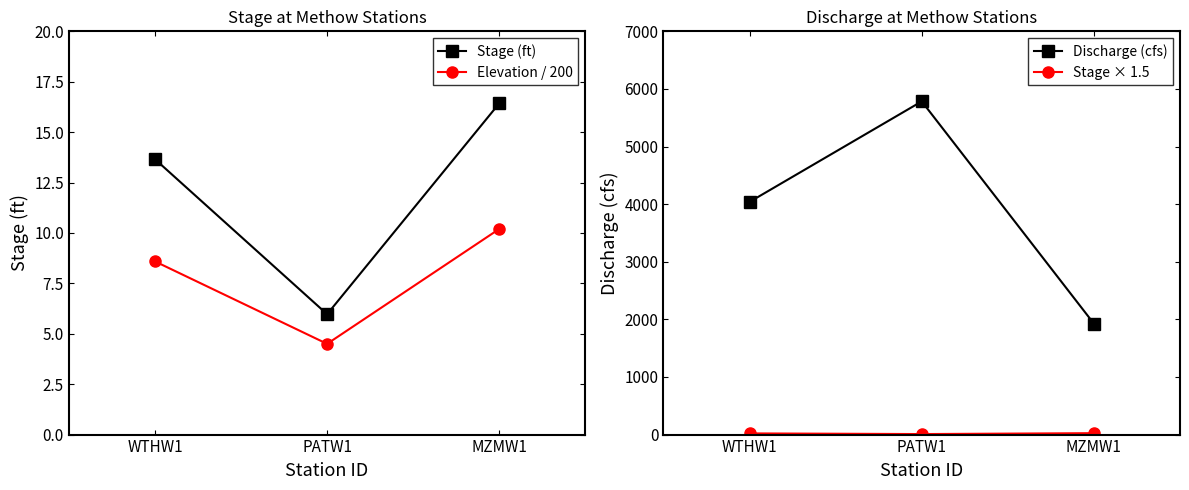

What is the greatest value displayed?

5784.0